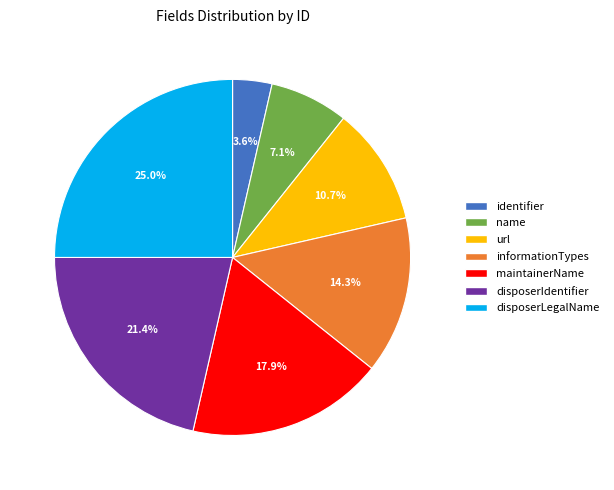

Is it true that disposerIdentifier is 31% of the pie?

False